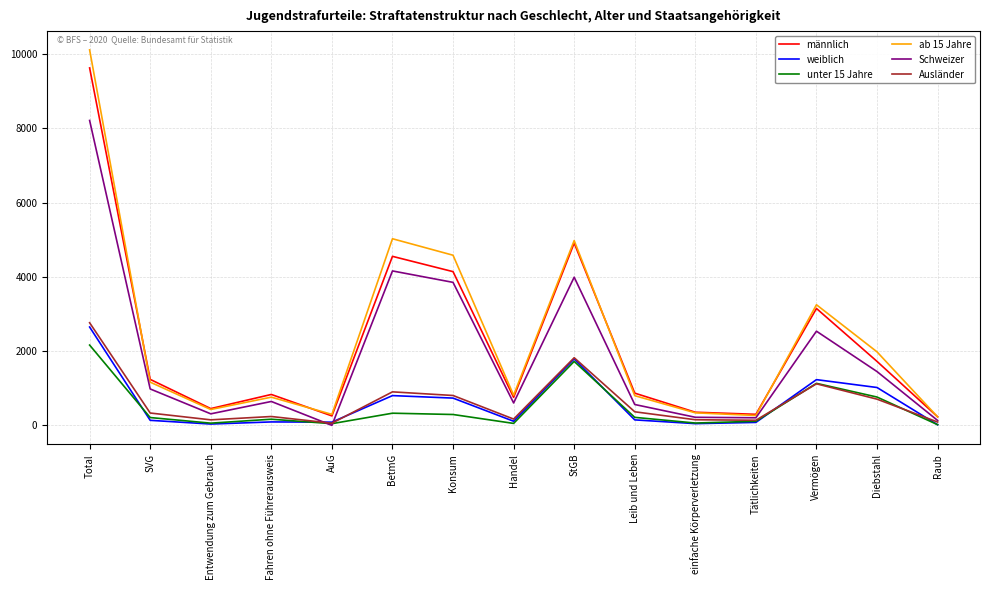

At which category is the sum across all series the highest?

Total